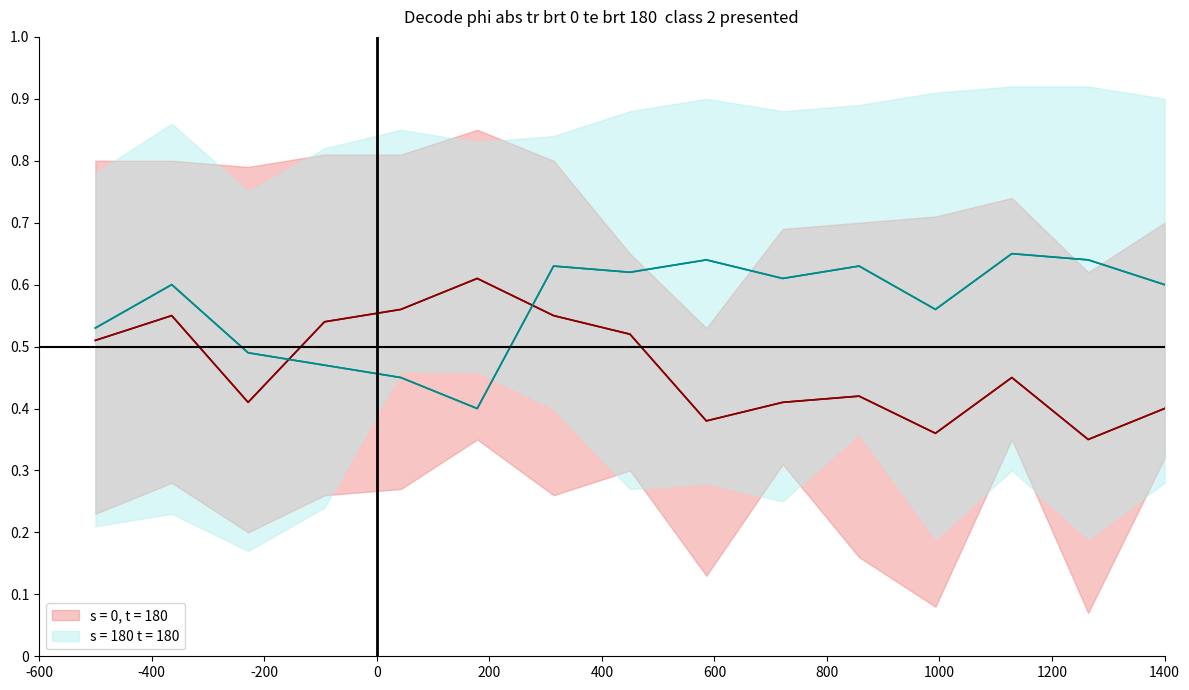

Is the value of s = 180 t = 180 at 4 greater than the value of s = 0, t = 180 at 6?

No